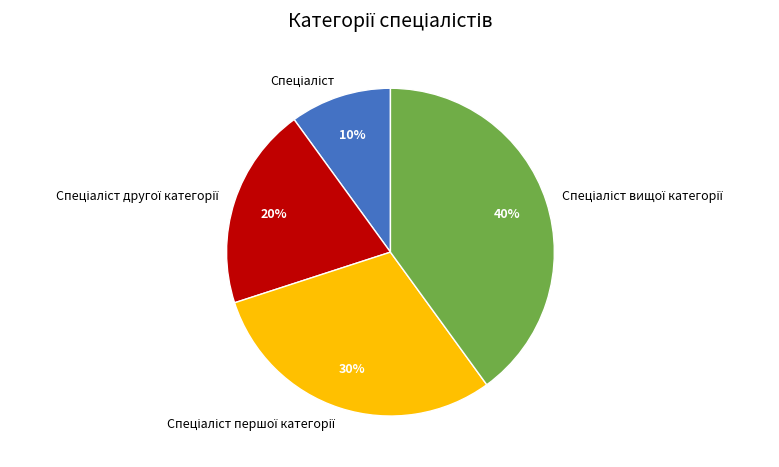

To the nearest percent, what is the difference between the largest and smallest slice percentages?

30%